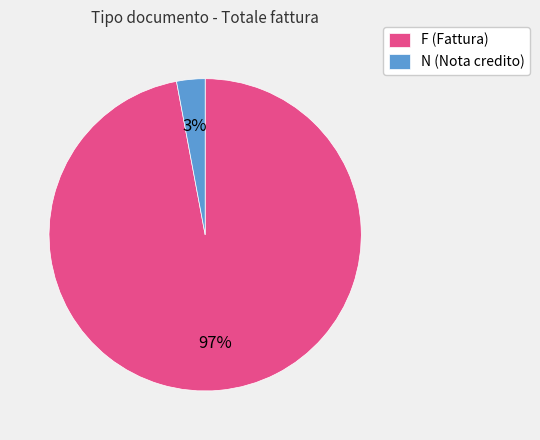

True or false: F (Fattura) accounts for 97% of the total.

True